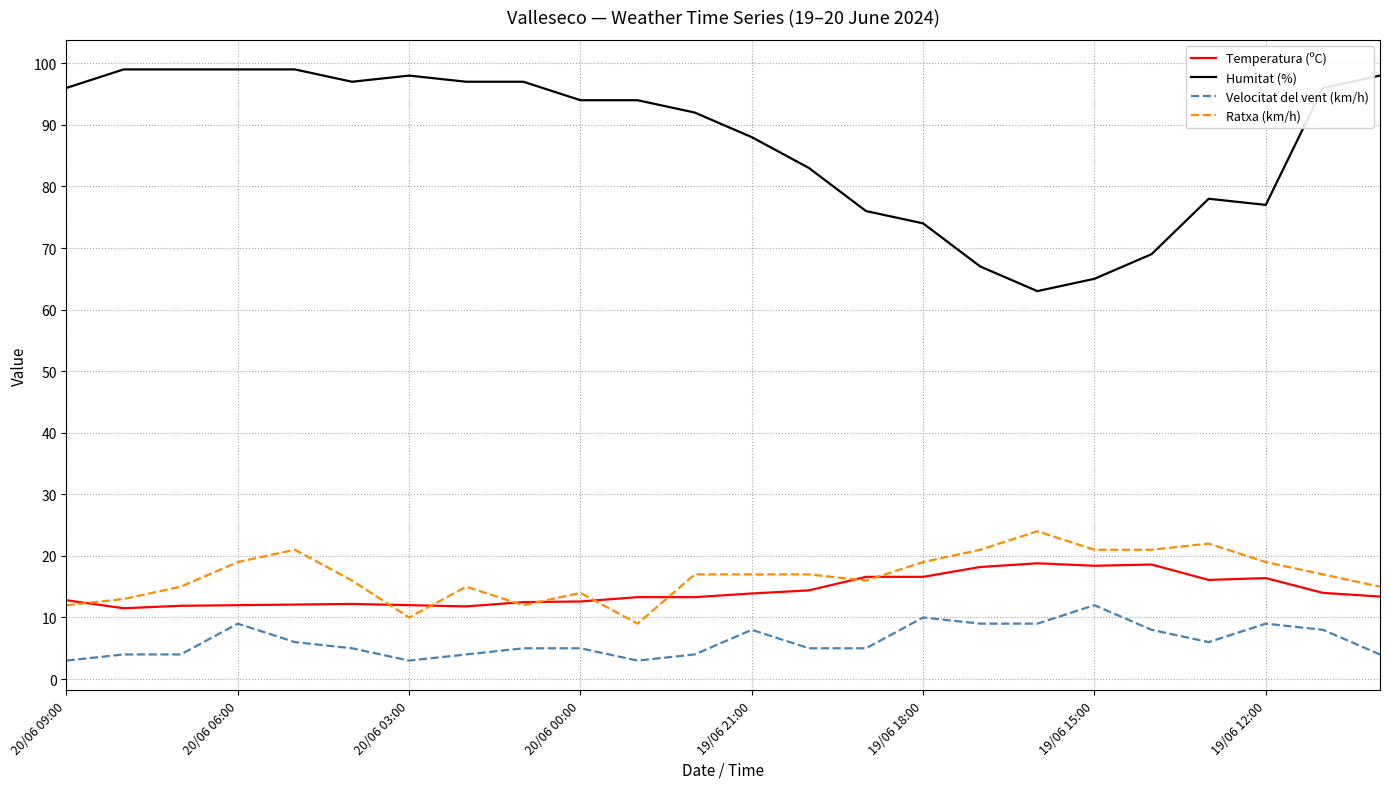

Which series has the largest total across all categories?

Humitat (%)